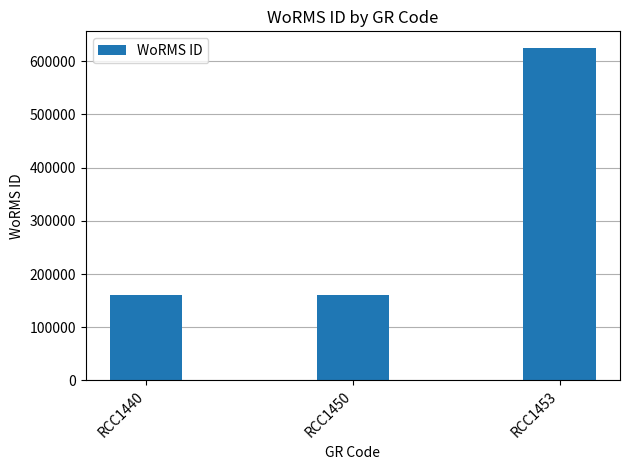

Approximately how many times larger is the value at RCC1450 compared to RCC1453?

0.3